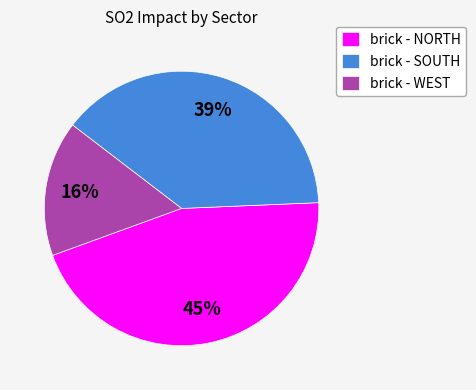

How many segments does this pie chart have?

3